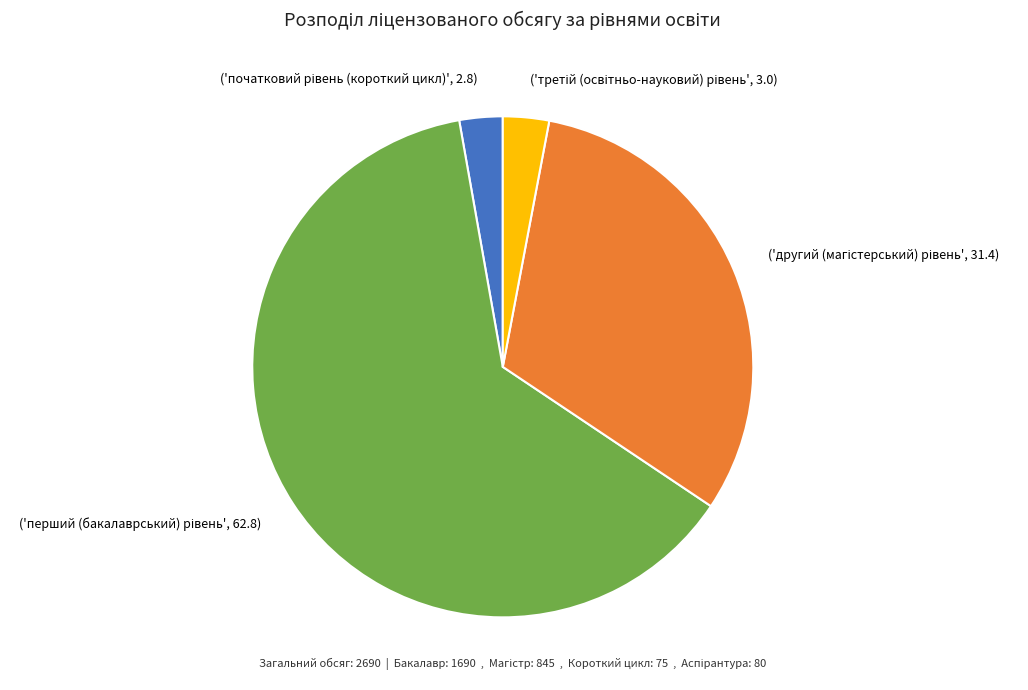

Does any single category account for the majority?

Yes